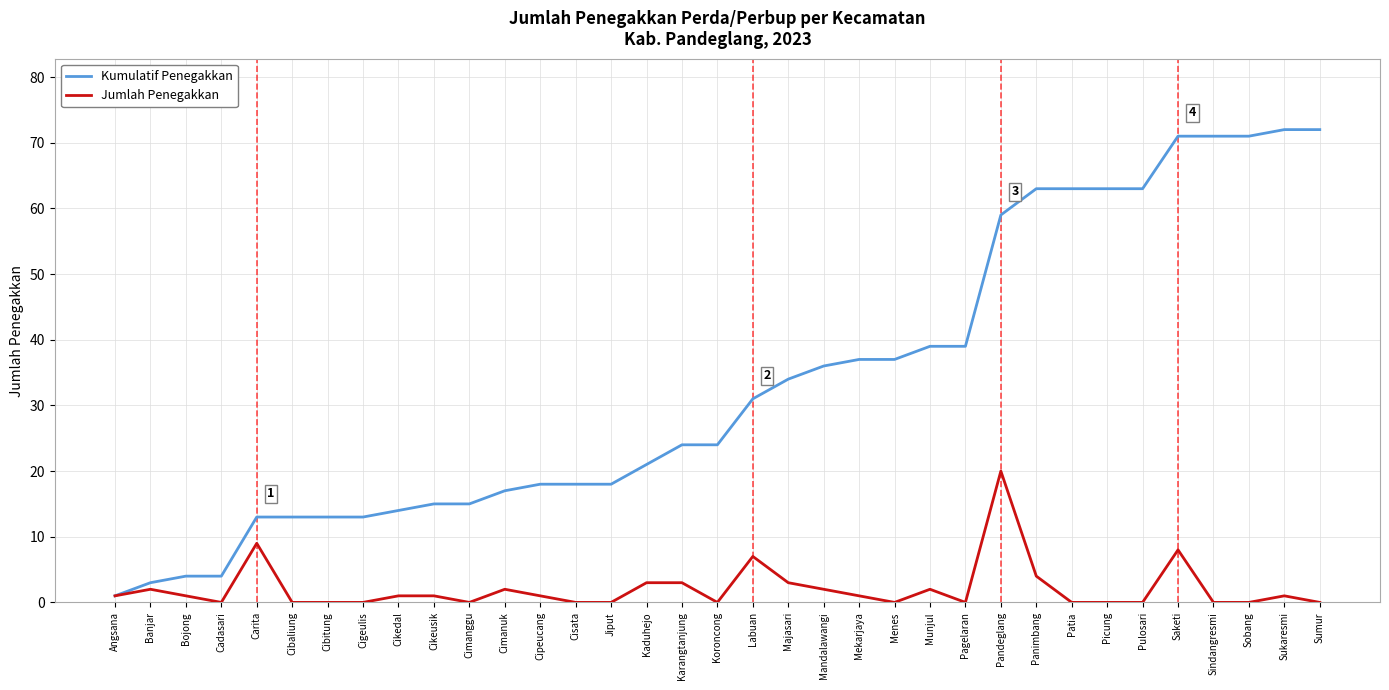

What is the difference between the highest and lowest values at Karangtanjung?

21